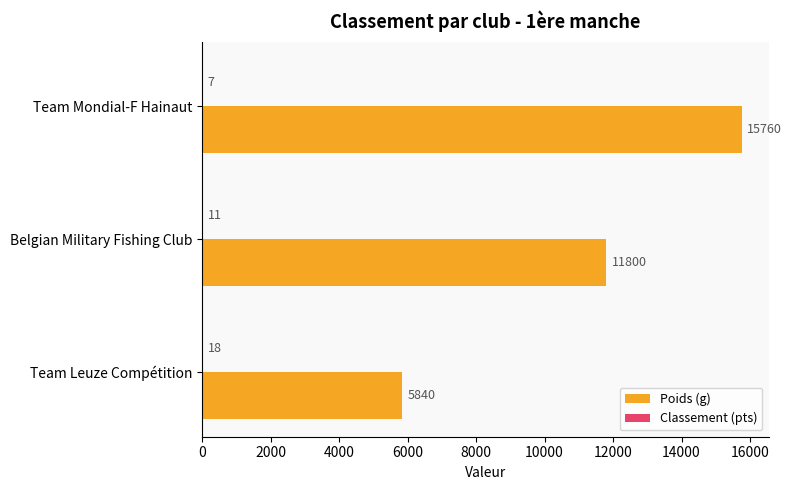

What is the greatest value displayed?

15760